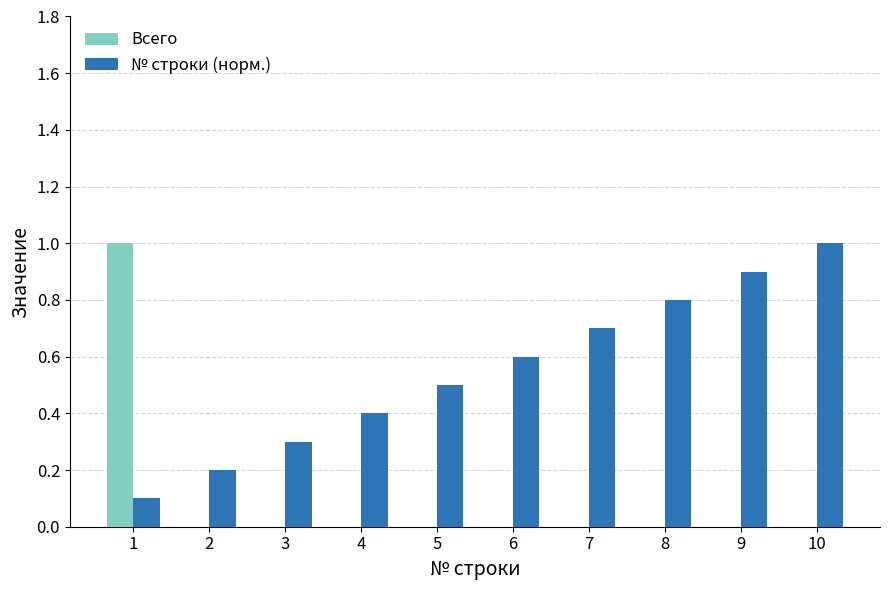

At which label does Всего reach its peak?

1